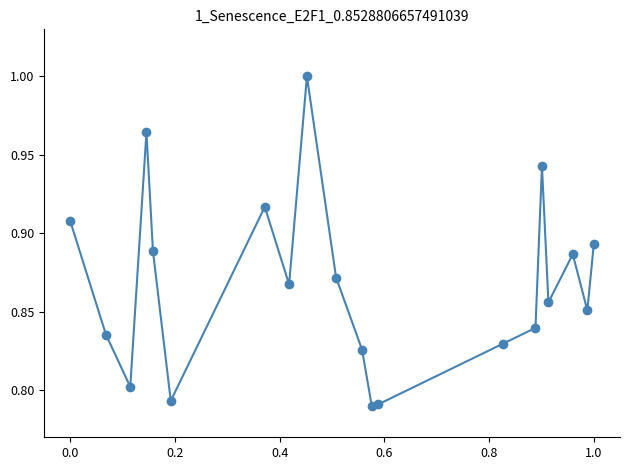

What is the sum of all values?

17.4